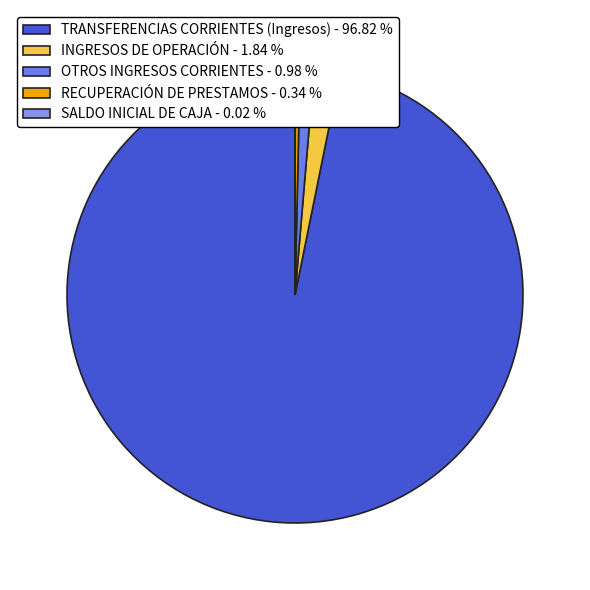

Is it true that SALDO INICIAL DE CAJA is 0% of the pie?

True